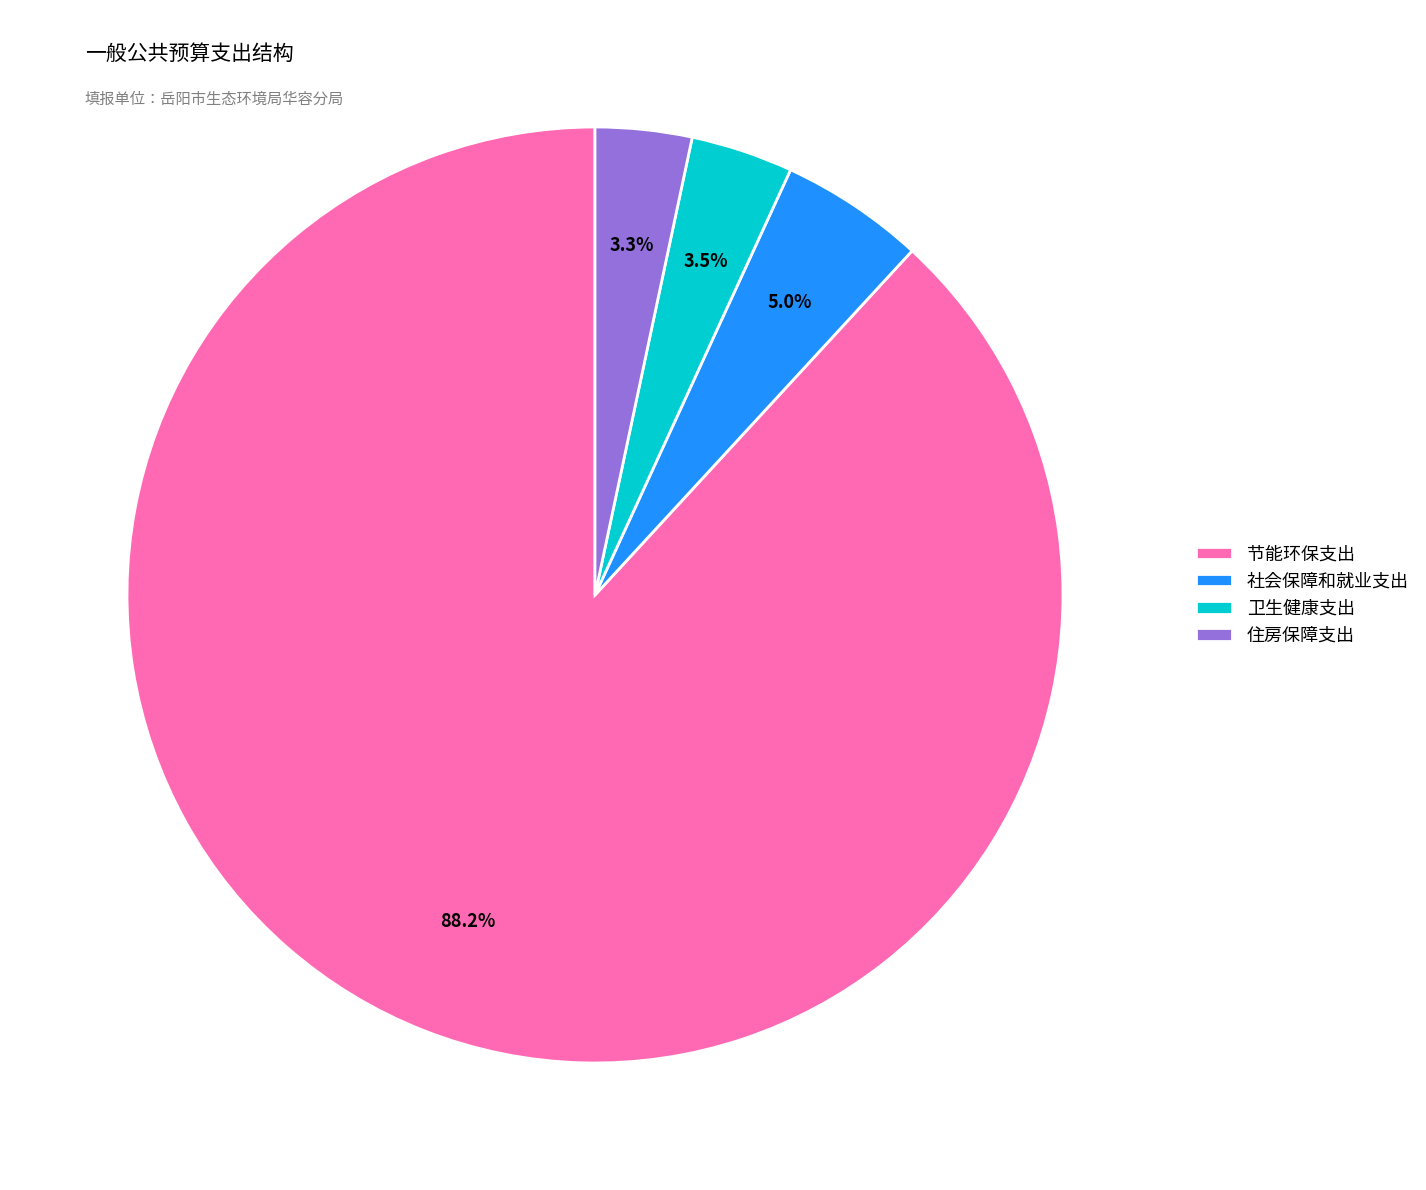

Between 社会保障和就业支出 and 卫生健康支出, which is larger?

社会保障和就业支出